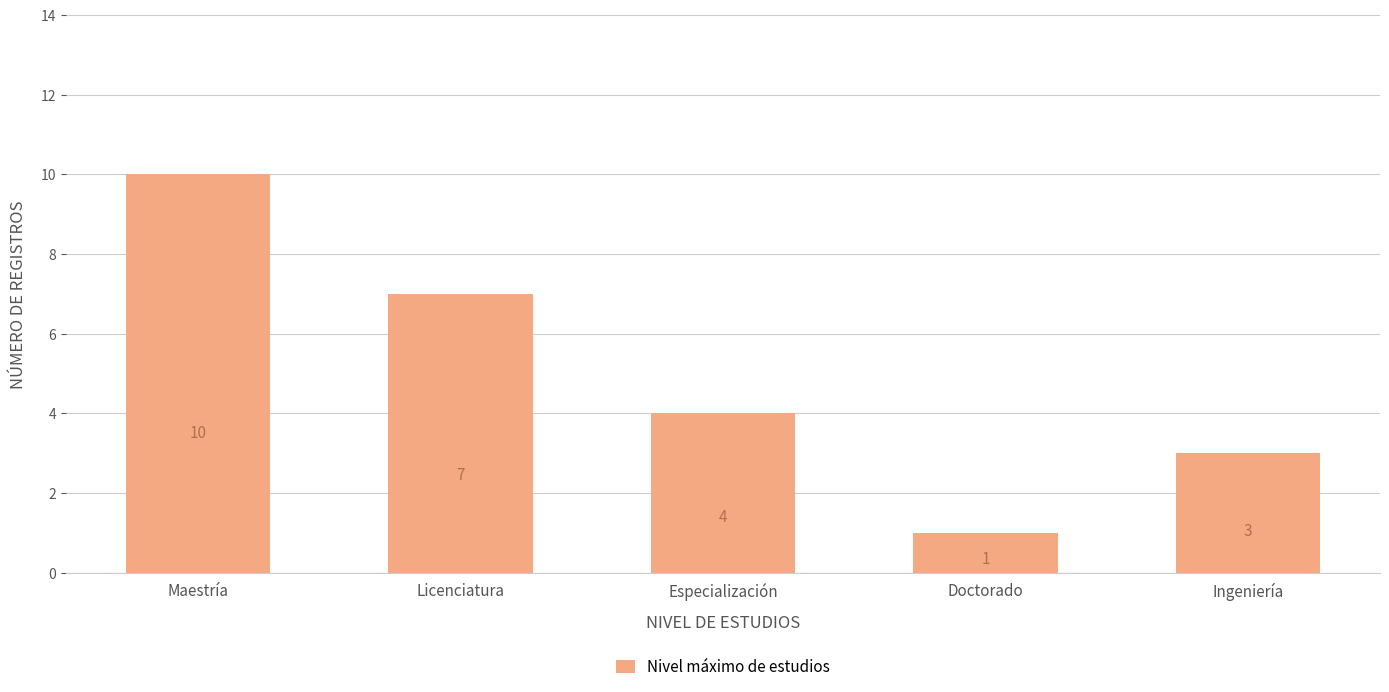

Where is the data nearest to the value 5?

Especialización